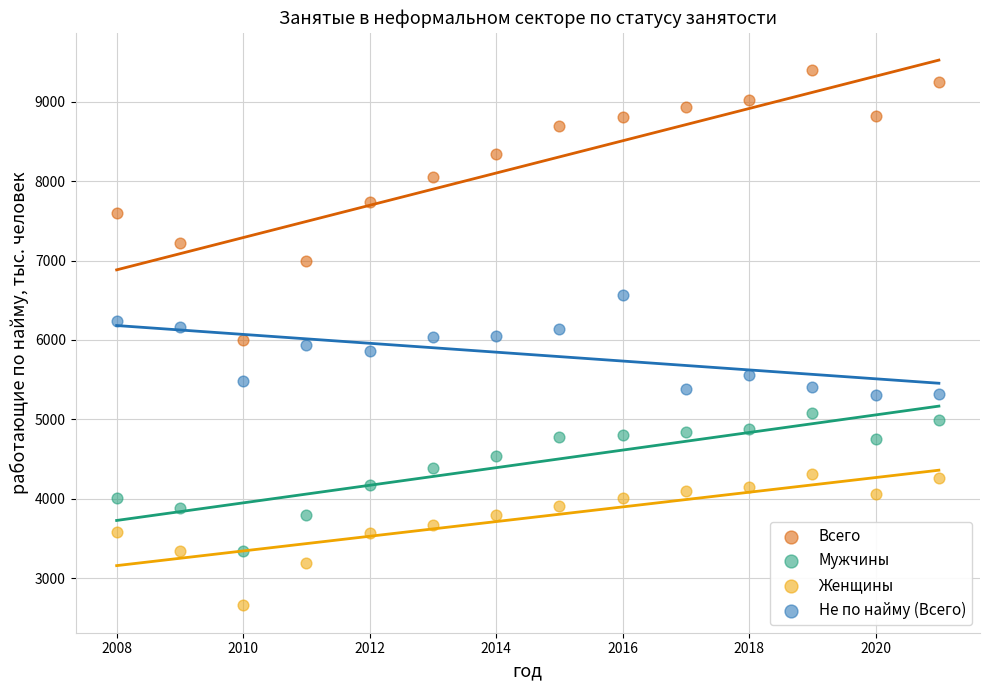

What are all the series names shown in the legend?

Всего, Мужчины, Женщины, Не по найму (Всего)